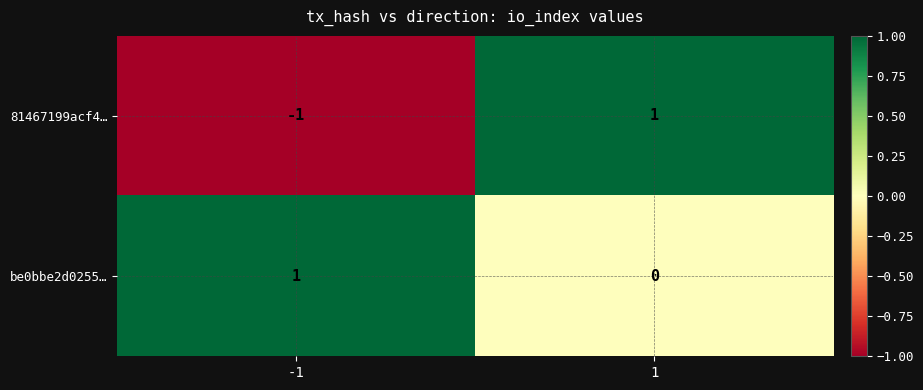

Between -1 and 1, which series saw the biggest shift?

81467199acf4…